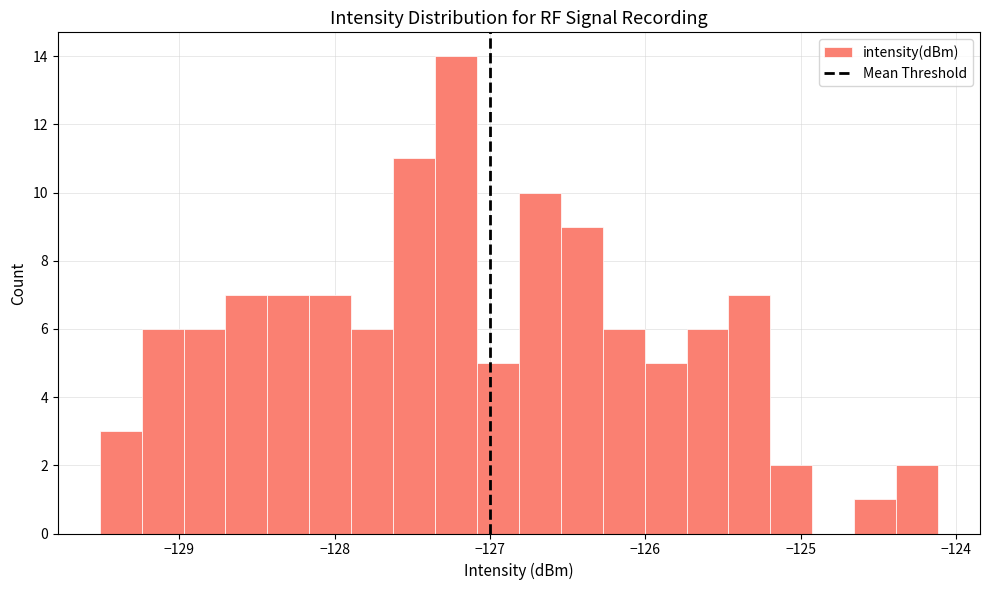

Read against the x-axis, roughly where is the centre of the tallest bar?

-127.2